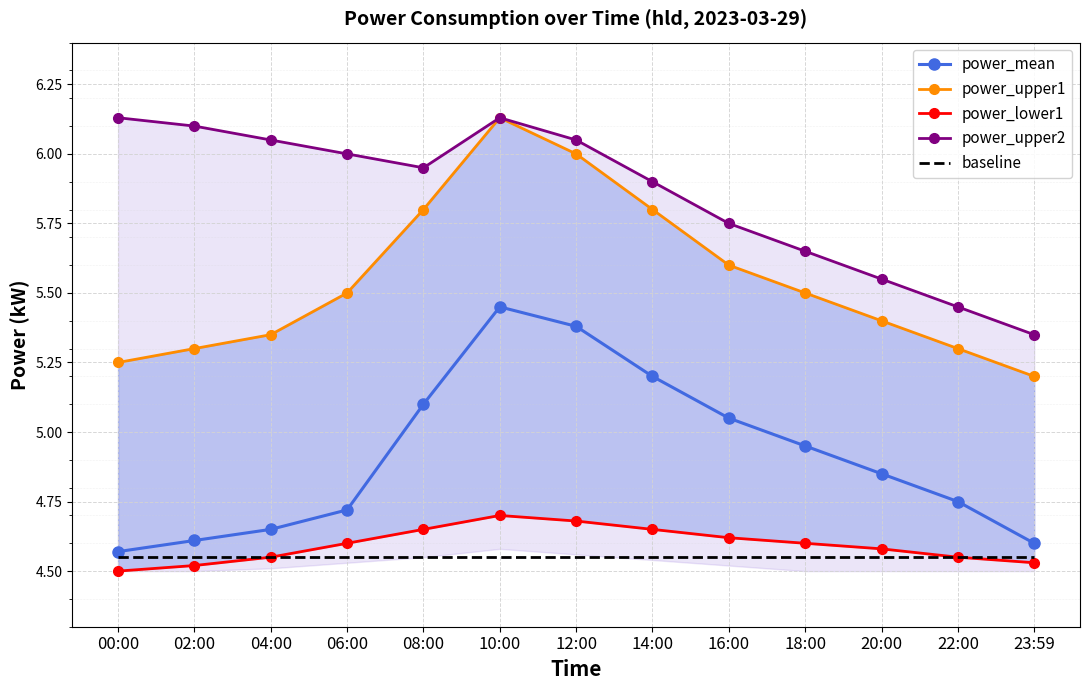

How many lines are shown in the chart?

5